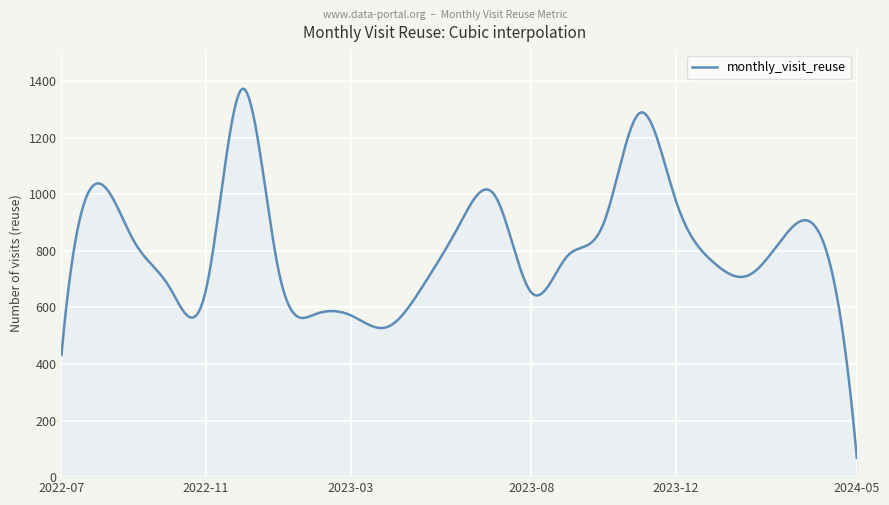

What is the smallest value displayed?

68.0